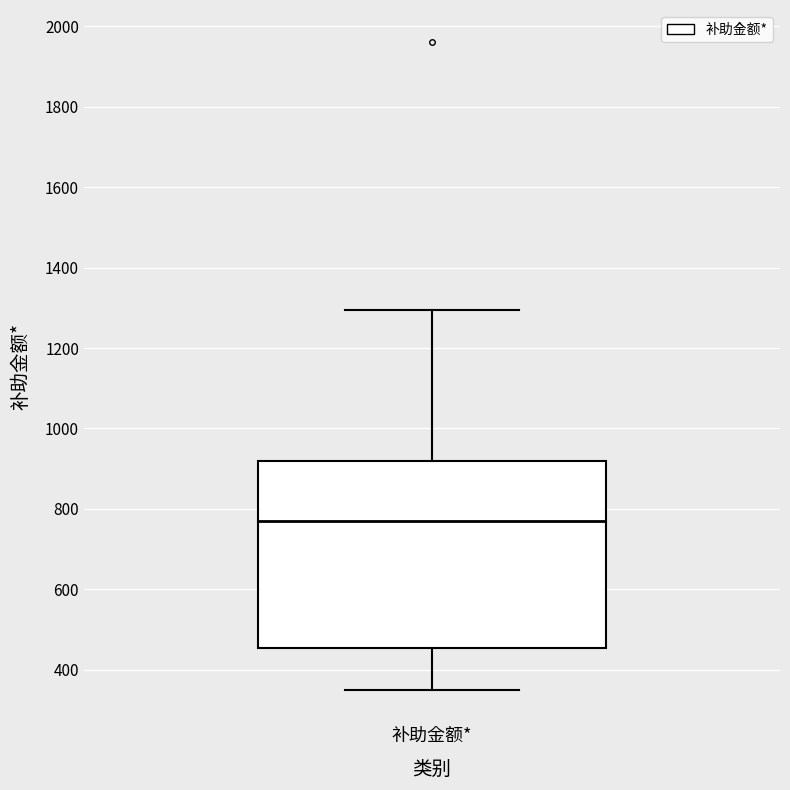

Where does the lower whisker of the box for 补助金额* end on the y-axis? The values are not printed on the chart, so give them approximately, as read against the axis.

360